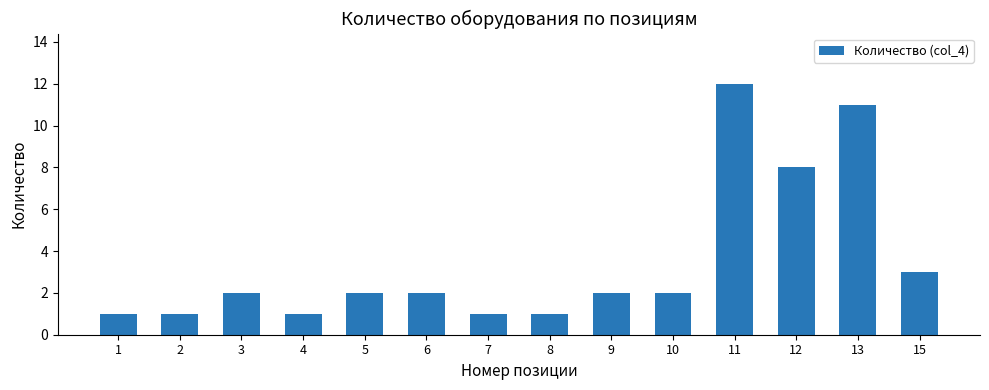

Where is the data nearest to the value 6?

12